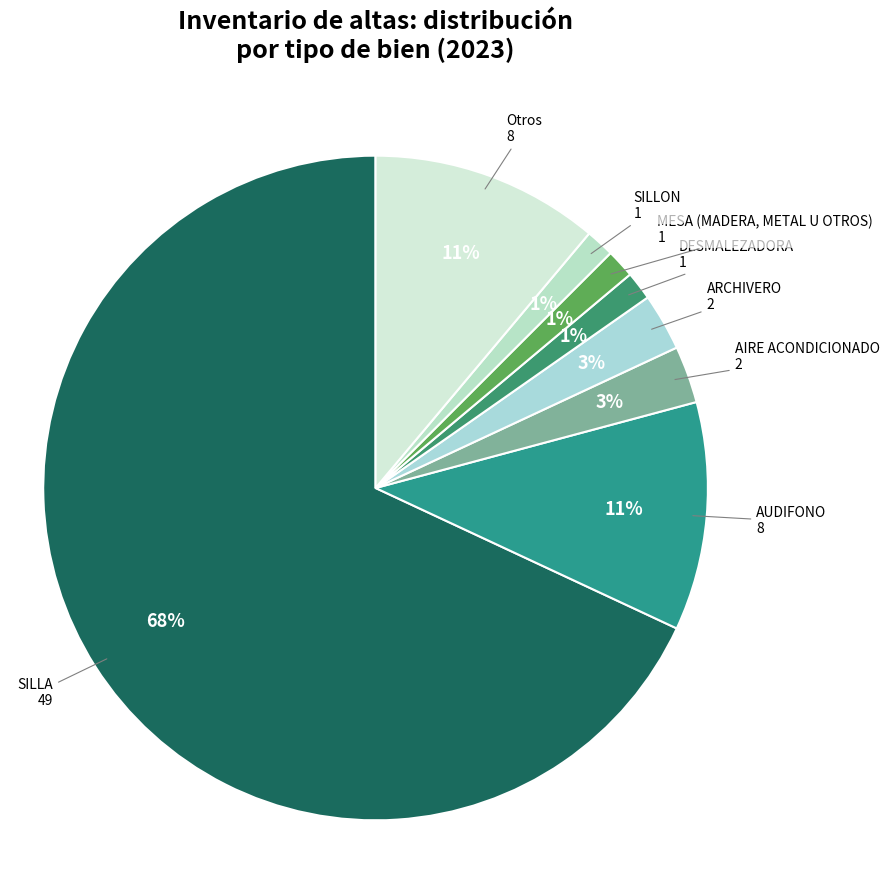

Which category accounts for the majority?

SILLA